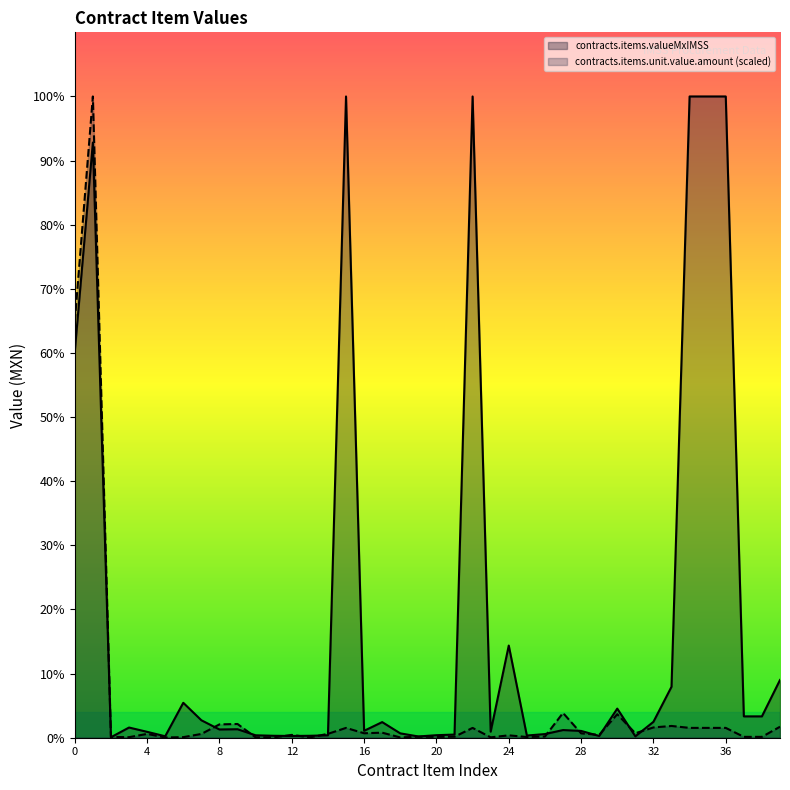

Reading left to right, list all the values displayed in this chart.

contracts.items.valueMxIMSS: CARTUCHO TONER 1=92289.6	CARTUCHO TONER 2=142297.2	LAPIZ ROJO=111.4	PLUMON MARCADOR=2436.0	TIJERAS=1409.4	SACAPUNTAS=348.0	CLIP POPULAR=8352.0	CAJA ARCHIVADORA=4176.0	LIBRO FLORETE 1=1972.0	LIBRO FLORETE 2=2030.0	SOBRE PAPEL 1=580.0	SOBRE PAPEL 2=464.0	RECOPILADOR 1=417.6	SOBRE PAPEL 3=464.0	ROLLO PAPEL=574.0	PAPEL BOND 1=153317.7	COJIN HULE=1653.0	ENGRAPADORA=3735.2	LAPIZ GRAFITO=1044.0	LAPIZ ADHESIVO=301.6	LAPIZ MARCADOR ROJO=603.2	TINTA SELLO=754.0	PAPEL BOND 2=153317.7	BOLIGRAFO=1450.0	LIGA=22040.0	LAPIZ MARCADOR NEGRO=522.0	DESENGRAPADORA=870.0	SOBRE BLANCO=1832.8	LIBRETA RAYADA=1624.0	RECOPILADOR 2=417.6	PAPEL KRAFT=6960.0	PAPEL CARBON=330.6	FOLDER AMARILLO=3799.0	PAPEL BOND OFICIO=12180.0	PAPEL BOND 3=153317.7	PAPEL BOND 4=153317.7	PAPEL BOND 5=153317.7	DISCO COMPACTO 1=5104.0	DISCO COMPACTO 2=5104.0	PAPEL BOND 2017=13804.0
contracts.items.unit.value.amount: CARTUCHO TONER 1=99437.1	CARTUCHO TONER 2=153317.7	LAPIZ ROJO=180.0	PLUMON MARCADOR=131.2	TIJERAS=911.1	SACAPUNTAS=56.2	CLIP POPULAR=135.0	CAJA ARCHIVADORA=899.9	LIBRO FLORETE 1=3187.1	LIBRO FLORETE 2=3280.8	SOBRE PAPEL 1=93.7	SOBRE PAPEL 2=75.0	RECOPILADOR 1=674.9	SOBRE PAPEL 3=75.0	ROLLO PAPEL=927.6	PAPEL BOND 1=2348.7	COJIN HULE=1068.6	ENGRAPADORA=1207.3	LAPIZ GRAFITO=67.5	LAPIZ ADHESIVO=243.7	LAPIZ MARCADOR ROJO=195.0	TINTA SELLO=243.7	PAPEL BOND 2=2348.7	BOLIGRAFO=93.7	LIGA=569.9	LAPIZ MARCADOR NEGRO=168.7	DESENGRAPADORA=281.2	SOBRE BLANCO=5924.2	LIBRETA RAYADA=1049.9	RECOPILADOR 2=674.9	PAPEL KRAFT=5624.3	PAPEL CARBON=1068.6	FOLDER AMARILLO=2455.9	PAPEL BOND OFICIO=2812.1	PAPEL BOND 3=2348.7	PAPEL BOND 4=2348.7	PAPEL BOND 5=2348.7	DISCO COMPACTO 1=206.2	DISCO COMPACTO 2=206.2	PAPEL BOND 2017=2624.7